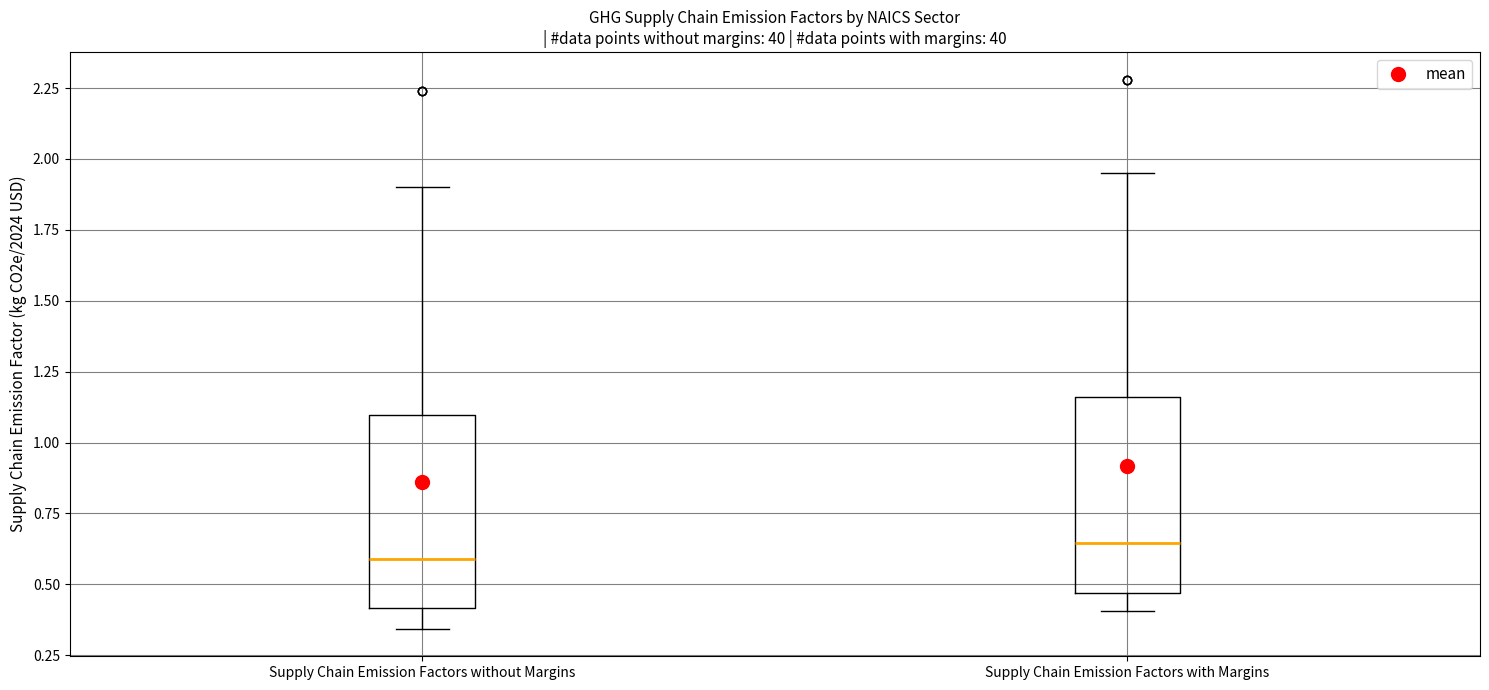

Reading left to right, transcribe this box plot: for each box, give where its median line is, the range the box spans, and where its two whiskers end, as read against the y-axis. The values are not printed on the chart, so give them approximately, as read against the axis.

Supply Chain Emission Factors without Margins: median 0.60, box 0.40 to 1.10, whiskers 0.35 to 1.90
Supply Chain Emission Factors with Margins: median 0.65, box 0.45 to 1.15, whiskers 0.40 to 1.95